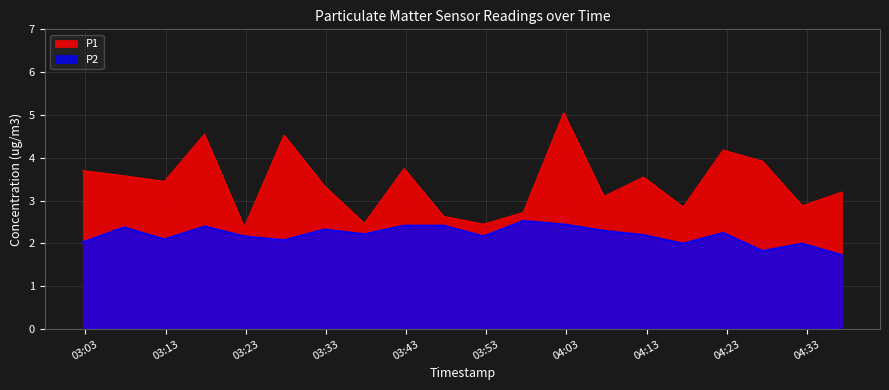

The value of P1 at 04:07 is 3.1. True or false?

True